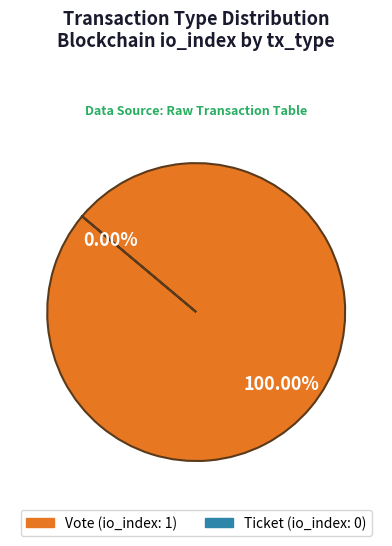

Is Ticket (io_index=0) the majority of the pie?

No